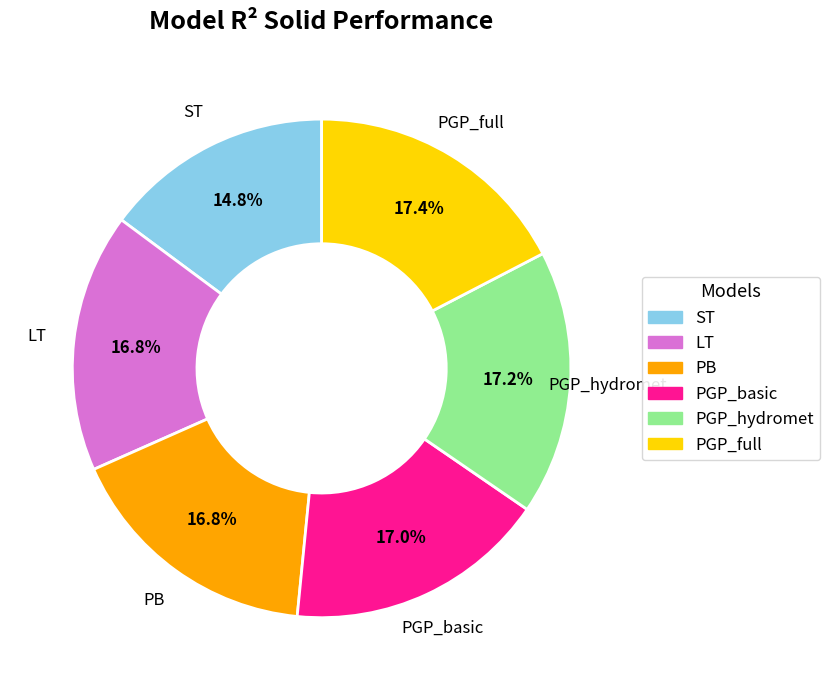

To the nearest percent, what portion does PB represent?

17%